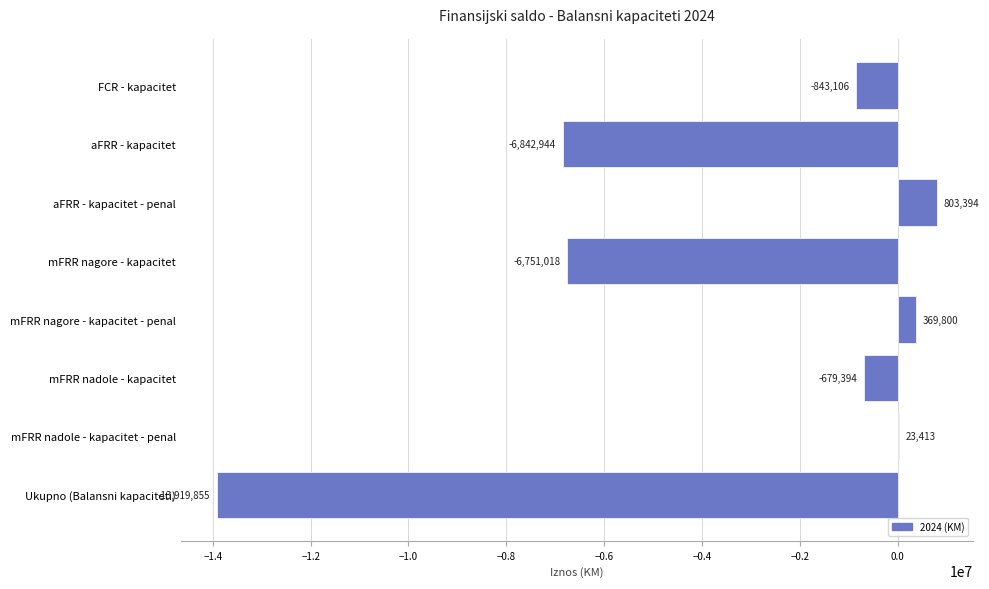

The chart shows a value of -22313775.4 at Ukupno (Balansni kapaciteti). True or false?

False